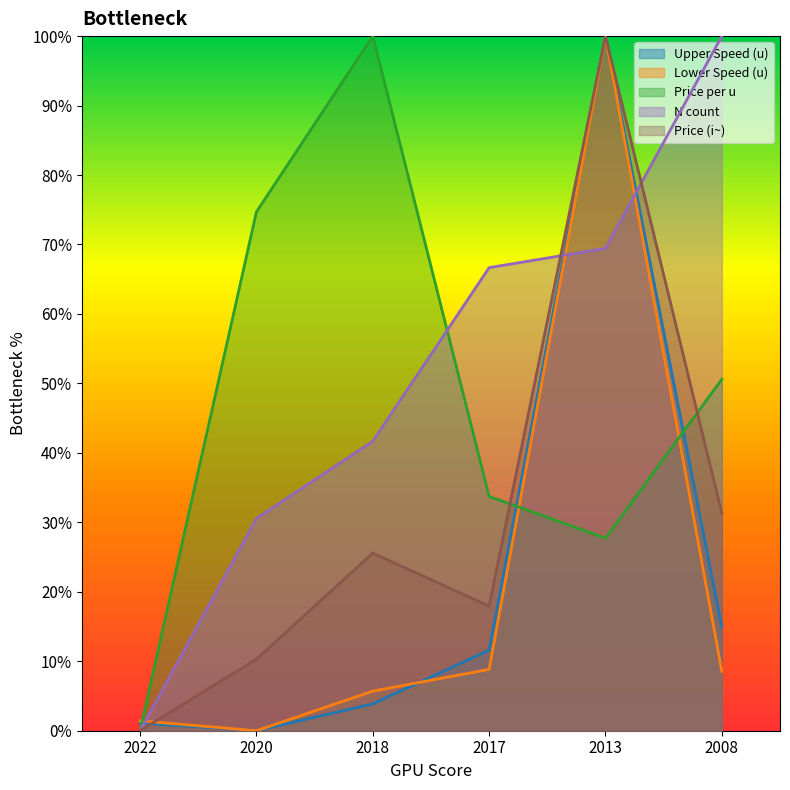

Where is the first local minimum for Upper Speed (u)?

2020